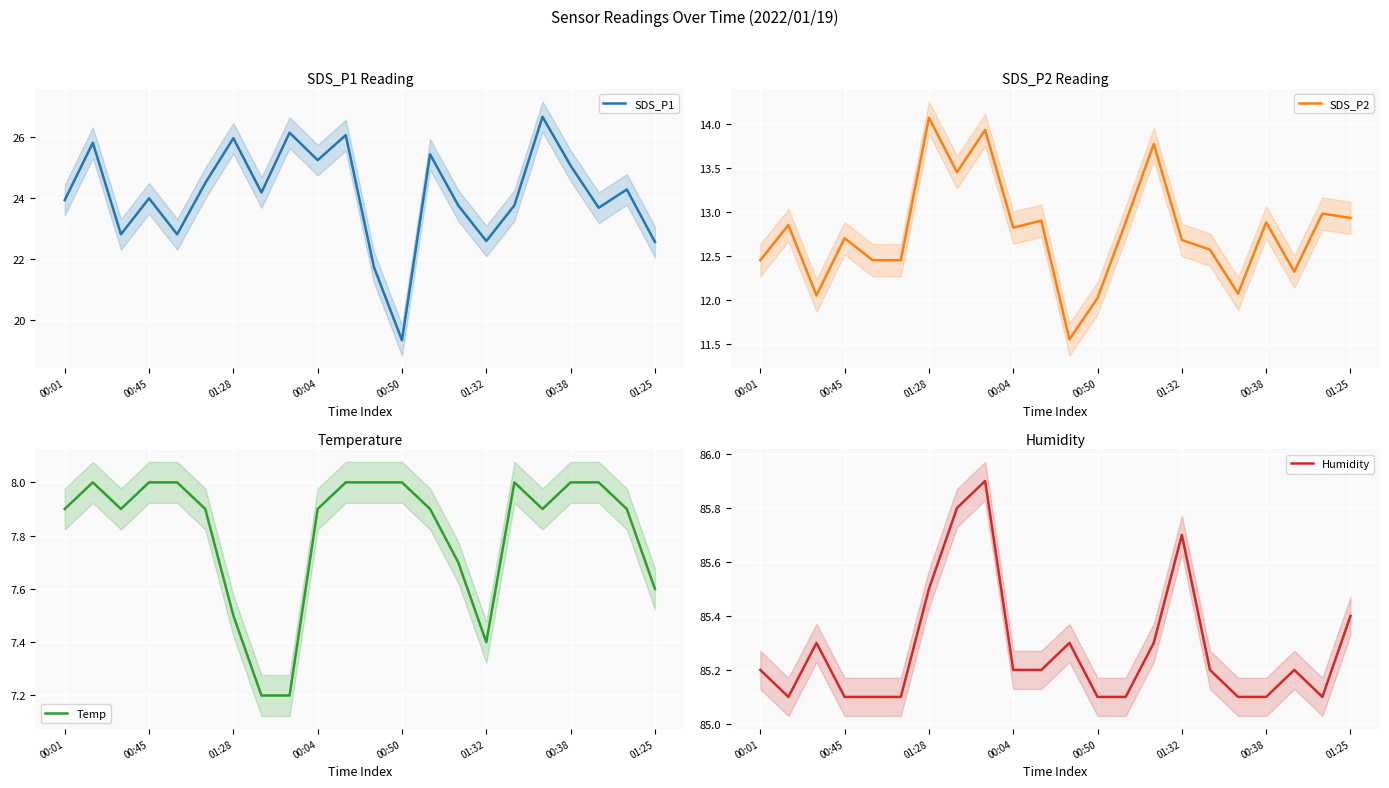

What position from the right is 00:04?

13